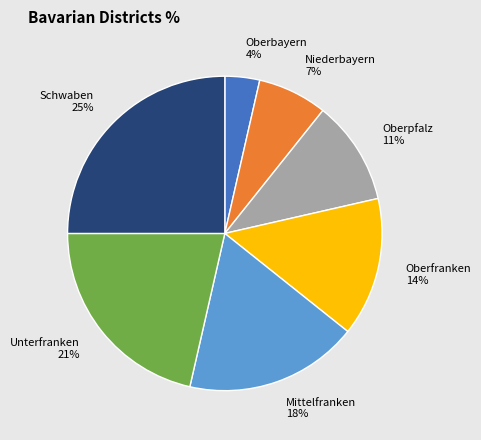

To the nearest percent, what is the combined percentage of Schwaben and Oberbayern?

29%